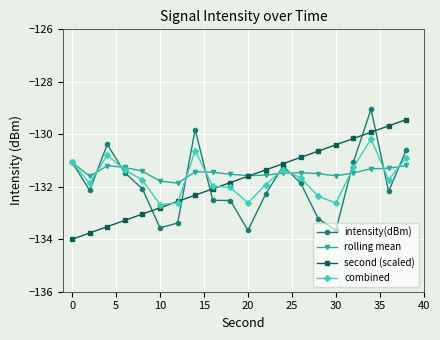

Does the chart have visible grid lines?

Yes